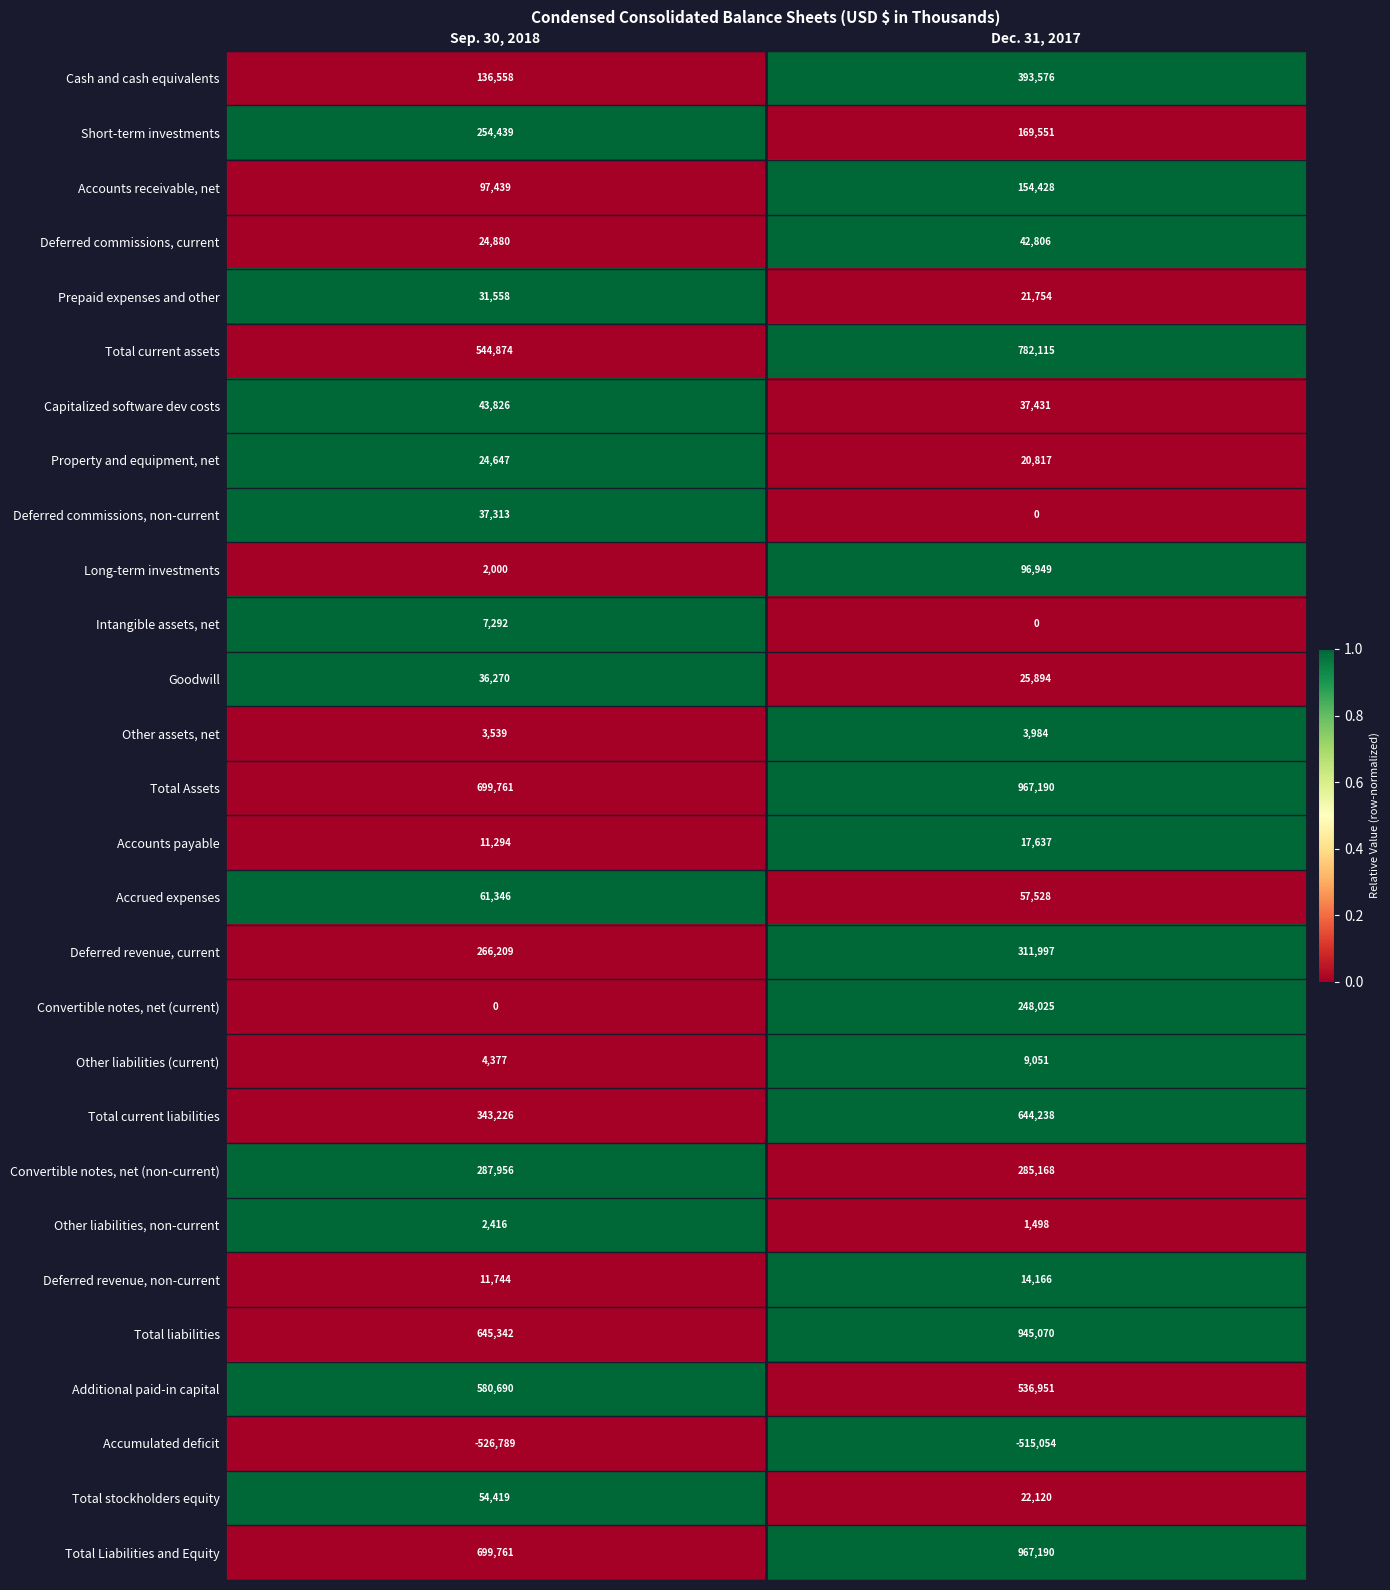

True or false: Property and equipment, net has a value of 20817 at Dec. 31, 2017.

True